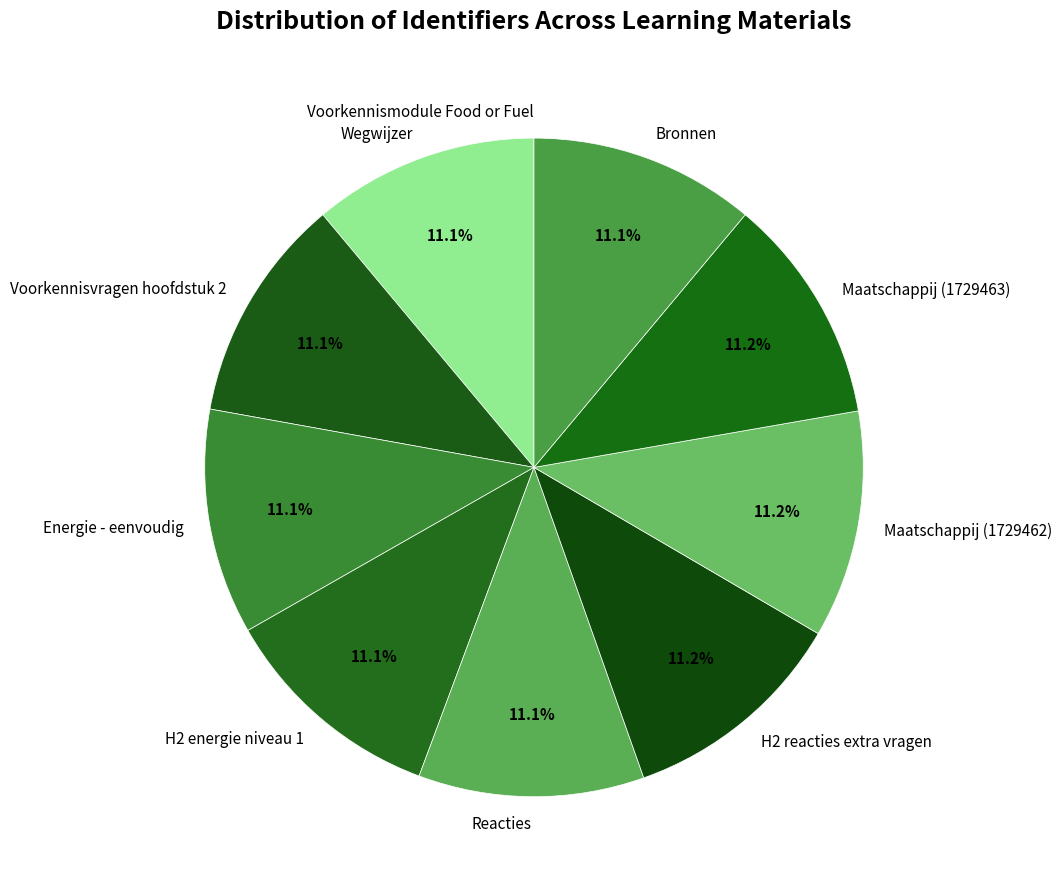

To the nearest percent, what is the average slice percentage?

10%